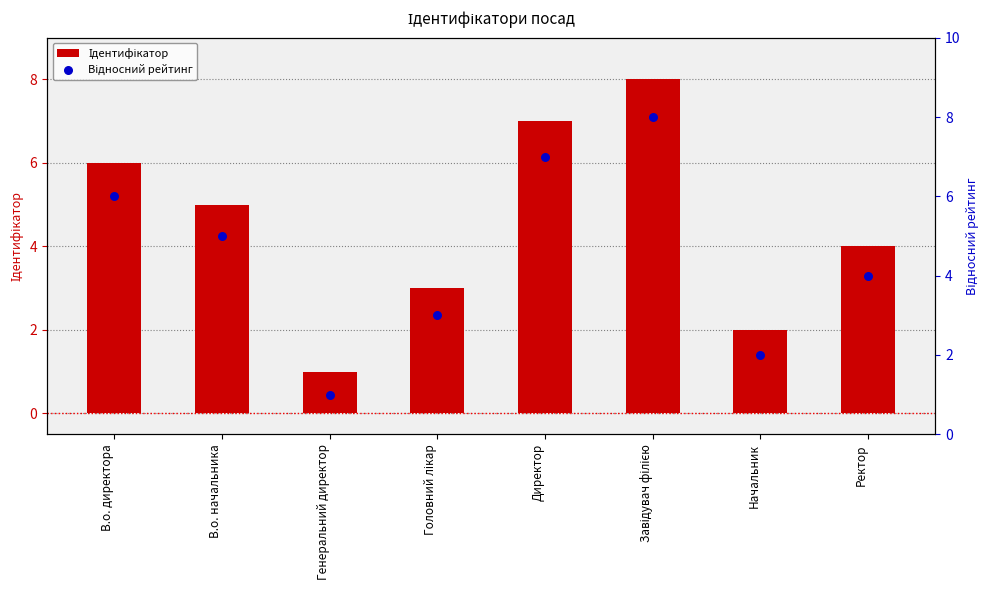

Which series contains the highest Y value?

Ідентифікатор